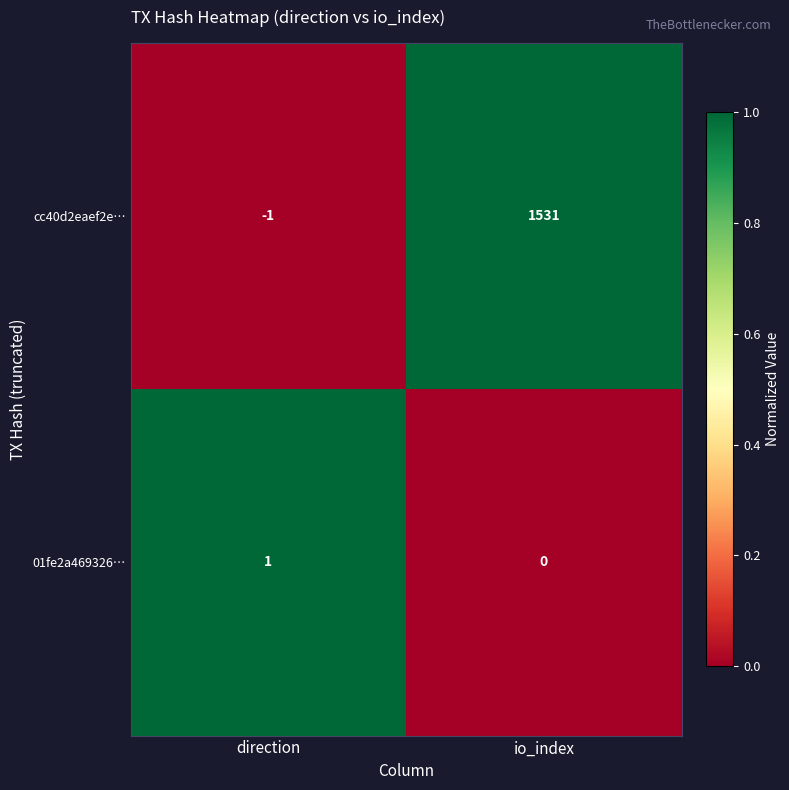

Where is 01fe2a469326… nearest to the value 0?

io_index